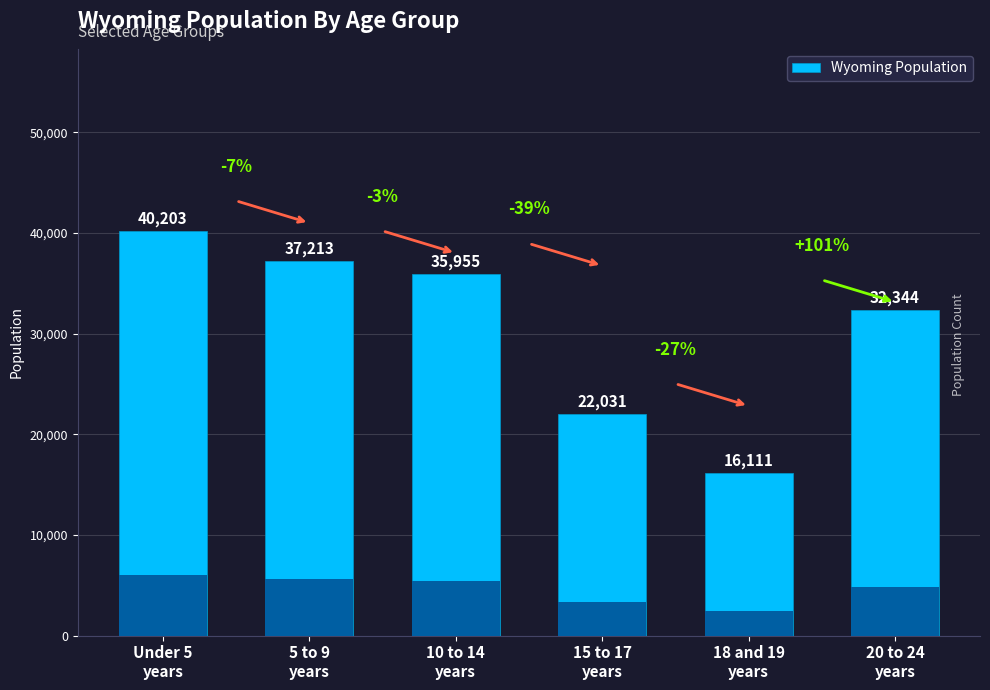

Which category has the highest value across all series?

Under 5
years